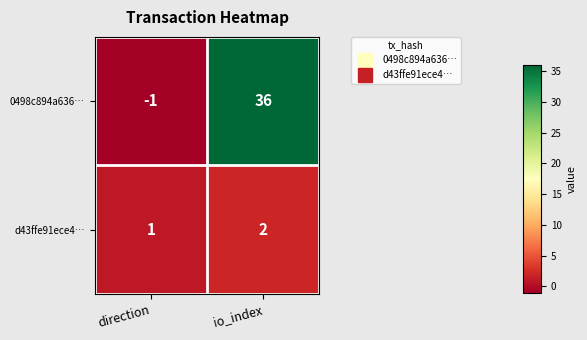

Reading right to left, extract all data points from this chart.

0498c894a636…: 36	-1
d43ffe91ece4…: 2	1